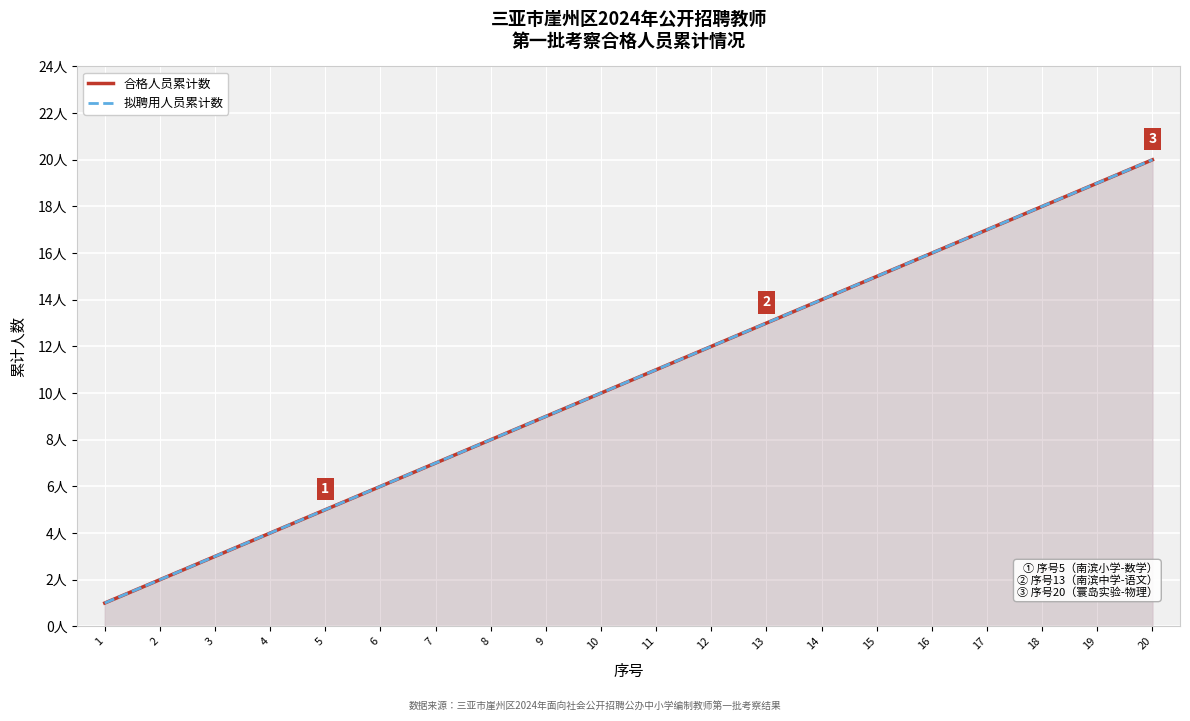

True or false: 拟聘用人员累计数 has more than 0 points higher than both neighbors.

False